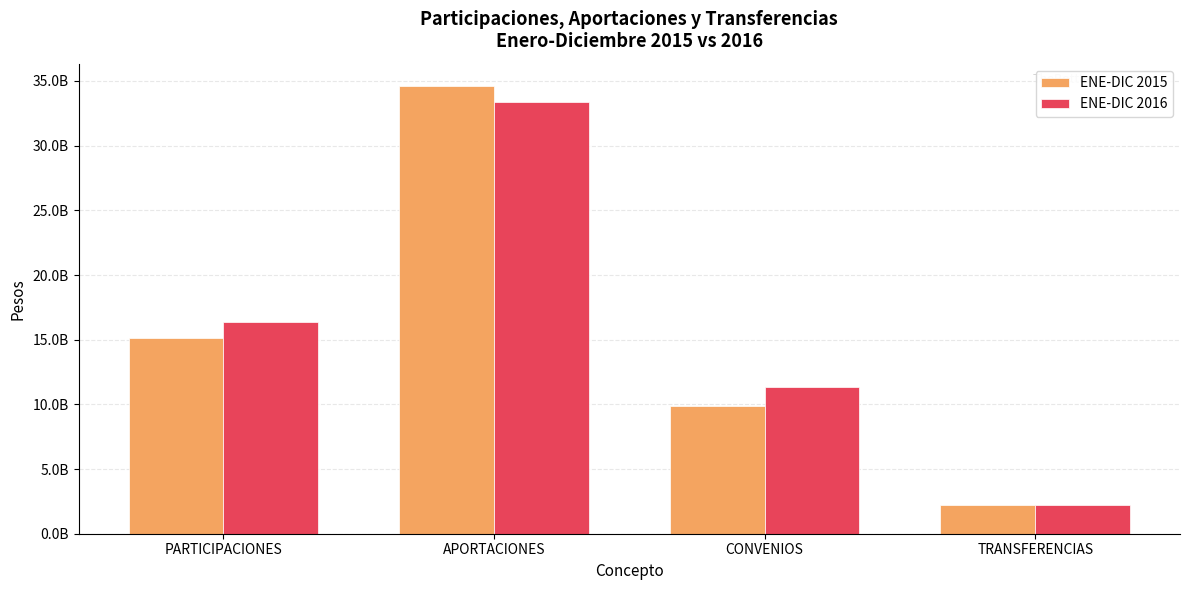

Reading left to right, transcribe all the data shown in this chart.

ENE-DIC 2015: 15146145728	34594756256	9907423870	2209747252
ENE-DIC 2016: 16401219280	33399401673	11355723152	2238028662